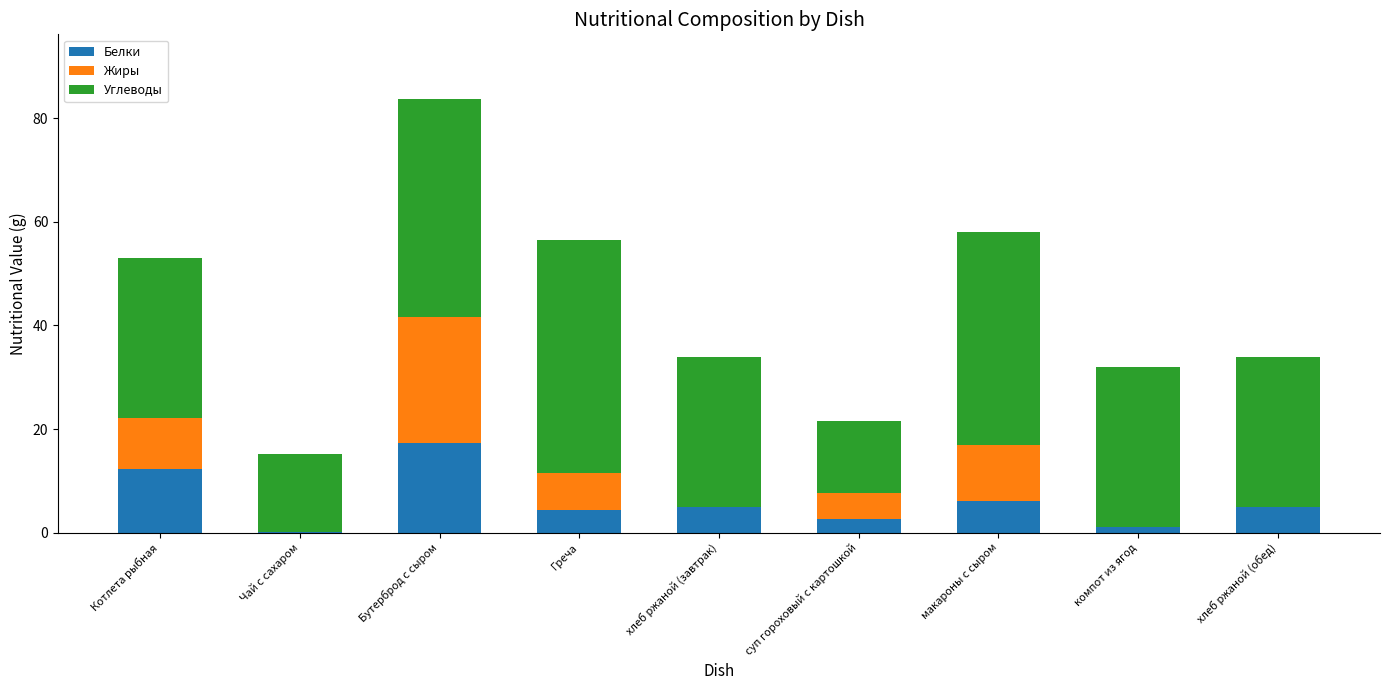

Reading right to left, transcribe the values for Белки.

хлеб ржаной (обед)=5.0	компот из ягод=1.0	макароны с сыром=6.0	суп гороховый с картошкой=2.6	хлеб ржаной (завтрак)=5.0	Греча=4.3	Бутерброд с сыром=17.3	Чай с сахаром=0.2	Котлета рыбная=12.3